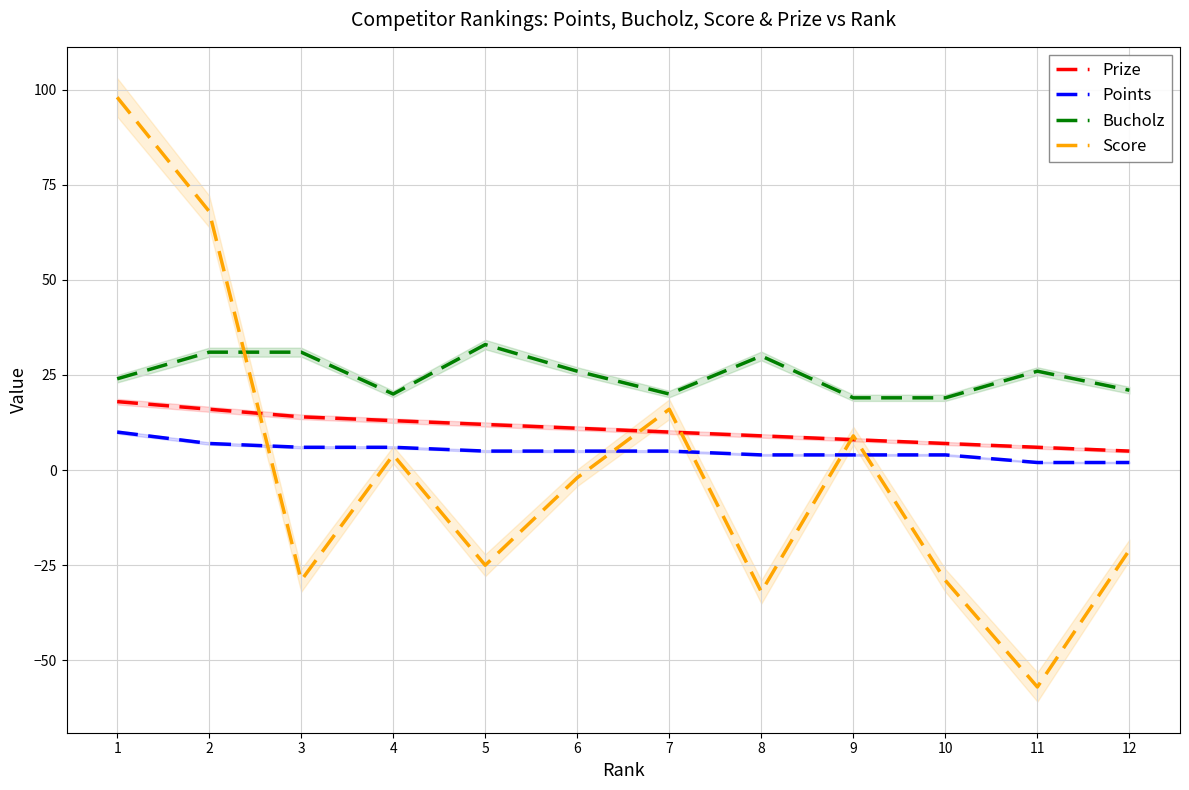

What is the average value of the Prize series?

11